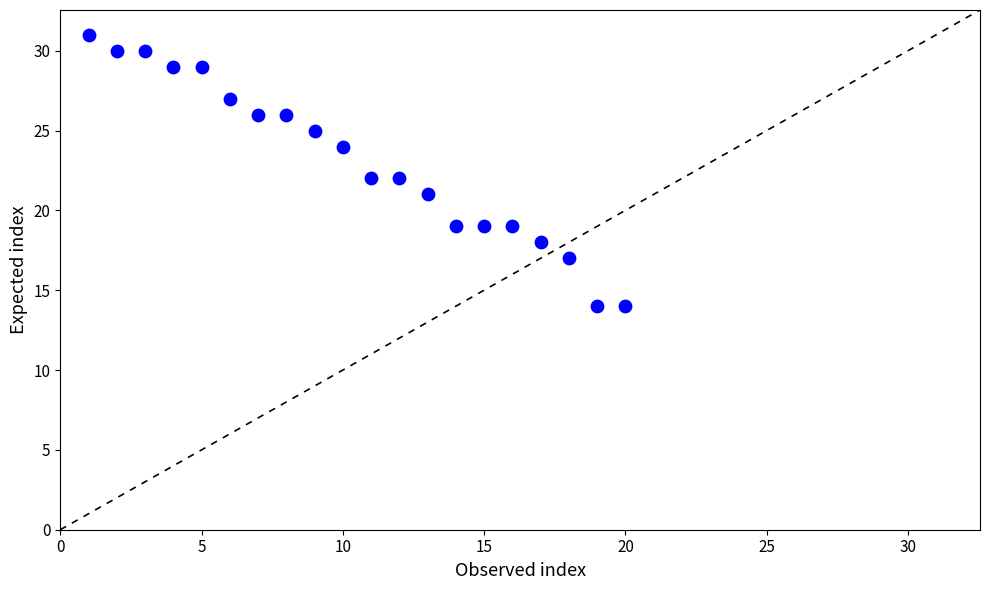

What is the range of Y values (max minus min)?

17